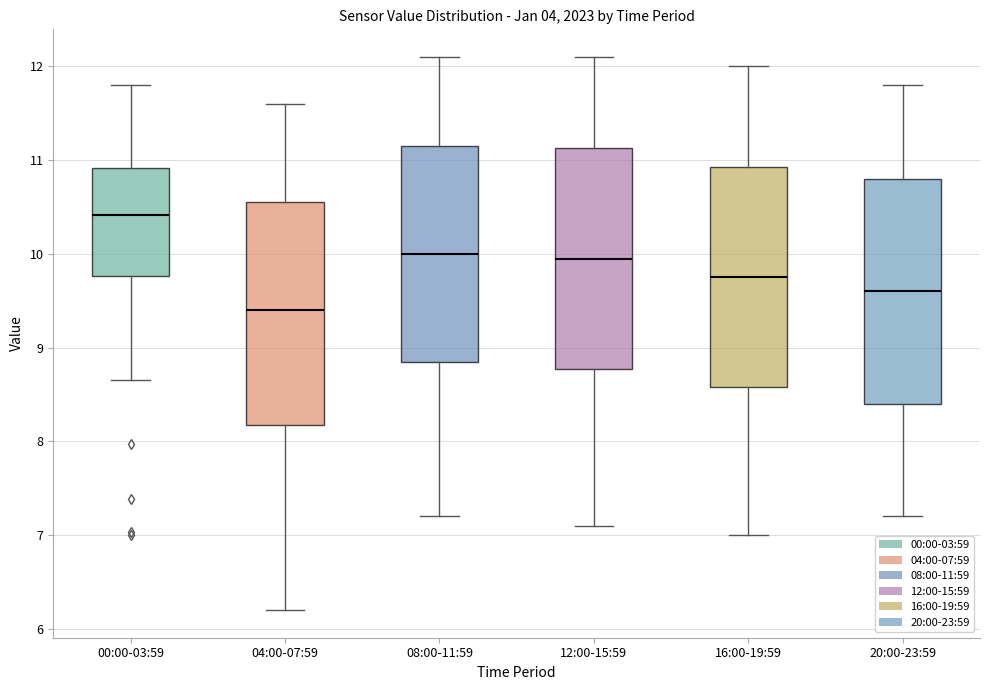

Where is the lower edge of the box for 08:00-11:59 on the y-axis? The values are not printed on the chart, so give them approximately, as read against the axis.

8.9